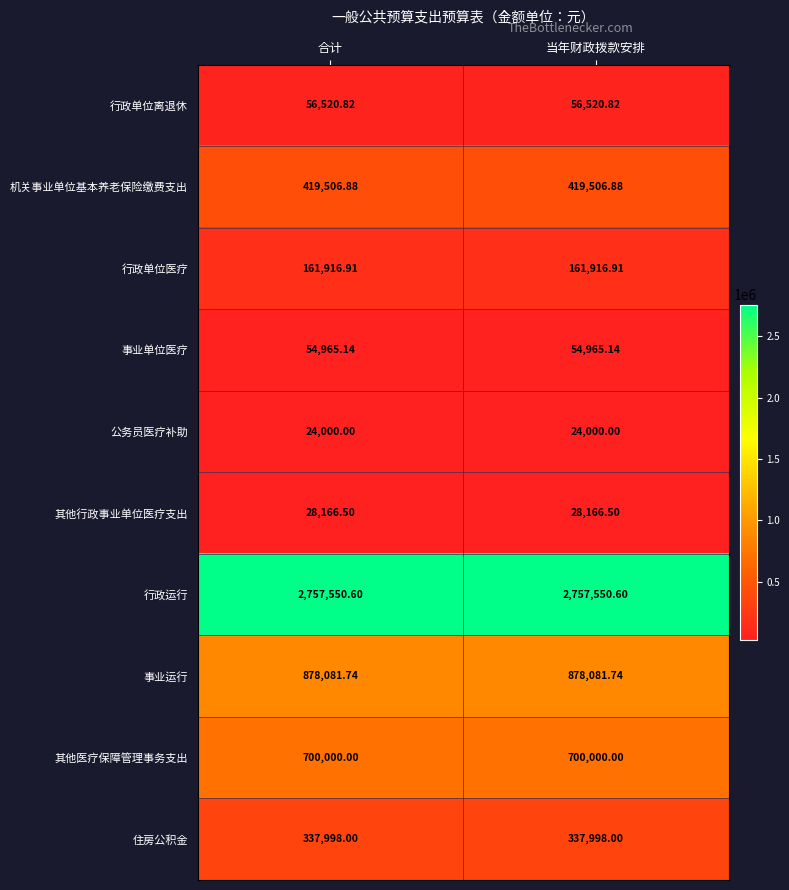

Rank the series at 当年财政拨款安排 from lowest to highest value.

公务员医疗补助, 其他行政事业单位医疗支出, 事业单位医疗, 行政单位离退休, 行政单位医疗, 住房公积金, 机关事业单位基本养老保险缴费支出, 其他医疗保障管理事务支出, 事业运行, 行政运行